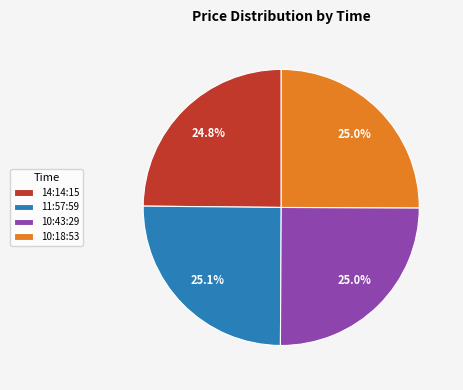

How many segments does this pie chart have?

4